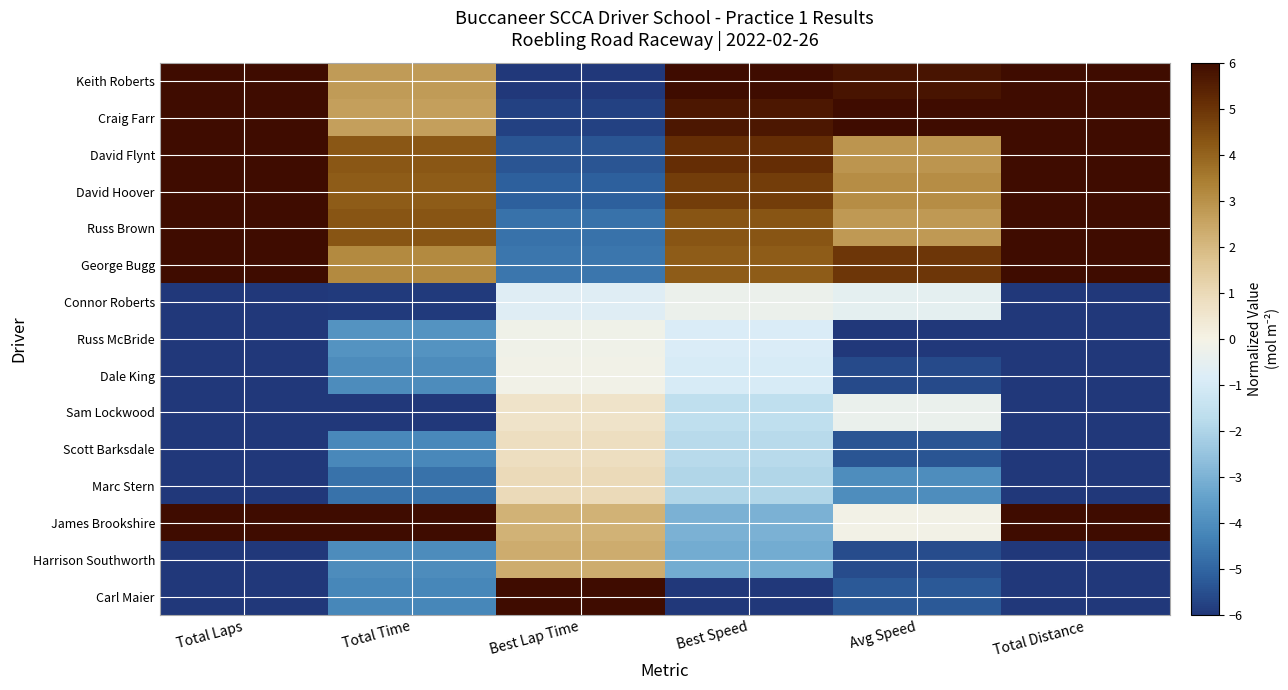

At which category does the chart reach its peak across all series?

Total Laps